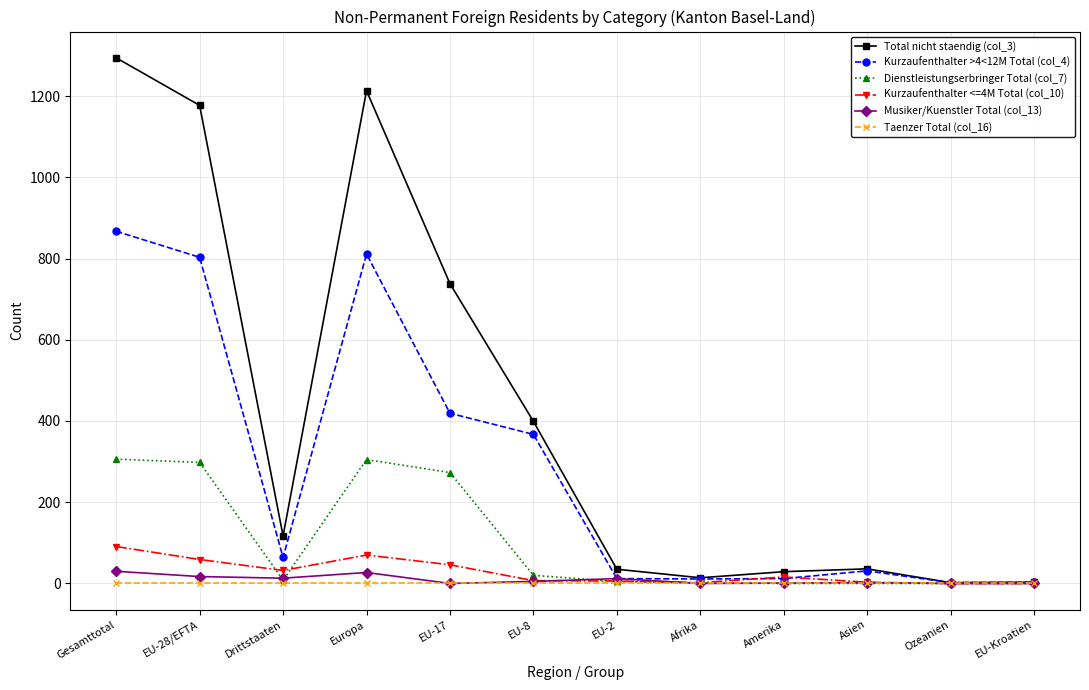

What is the difference between the maximum and minimum values in the Dienstleistungserbringer Total (col_7) series?

306